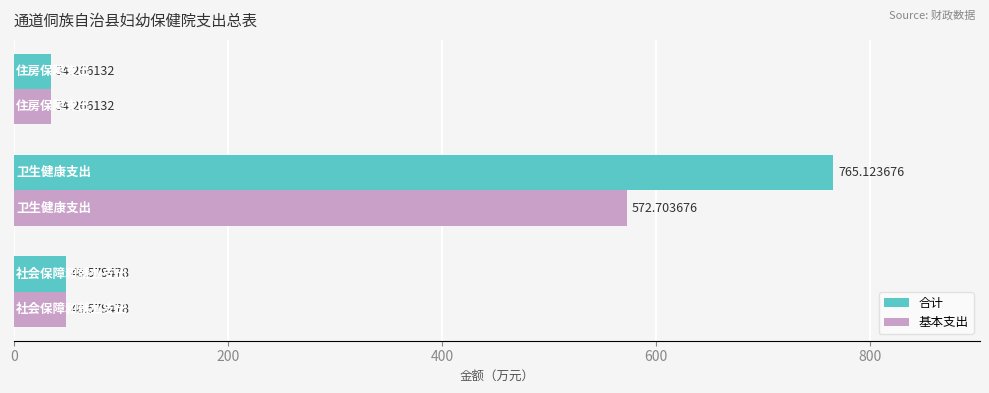

What is the sum of all 合计 values?

848.0